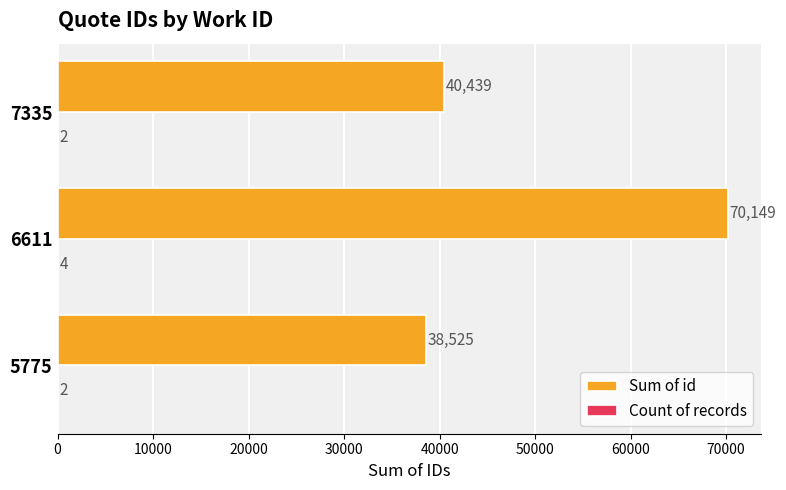

What is the sum of all Sum of id values?

149113